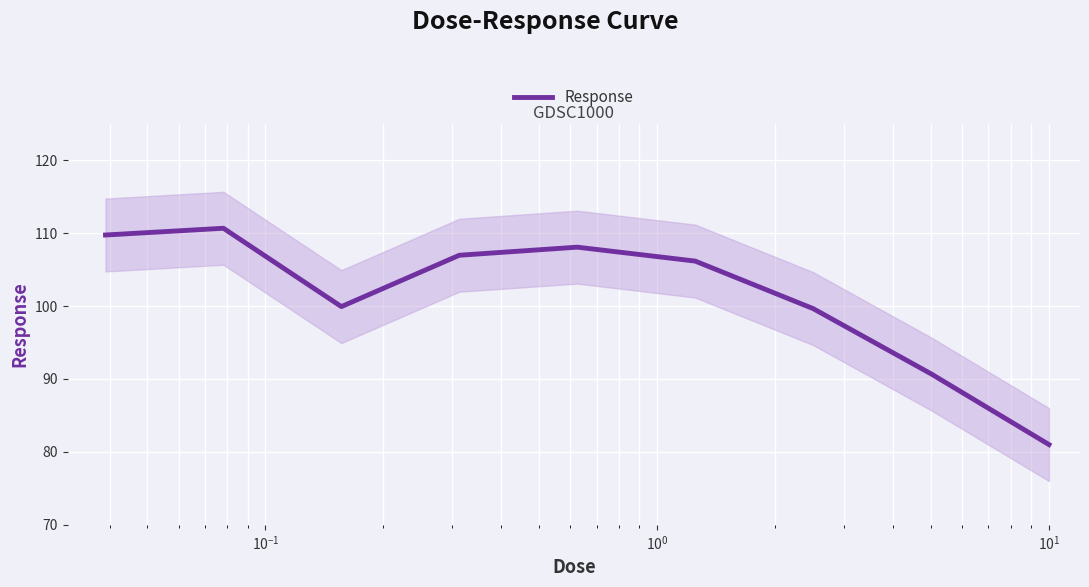

What is the lowest value of the Response series?

81.0